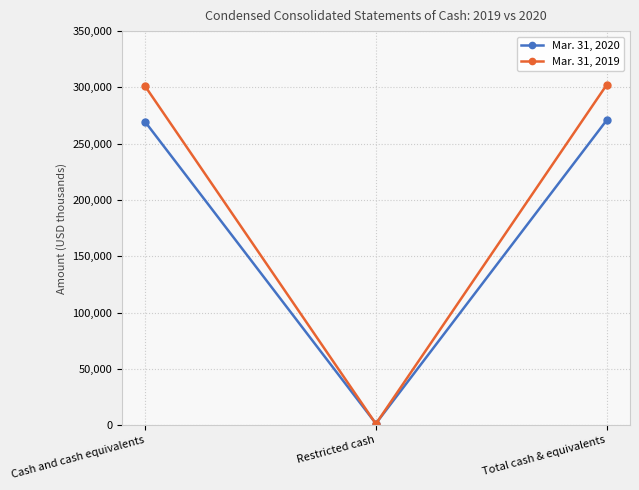

The value of Mar. 31, 2020 at Cash and cash equivalents is 269516. True or false?

True